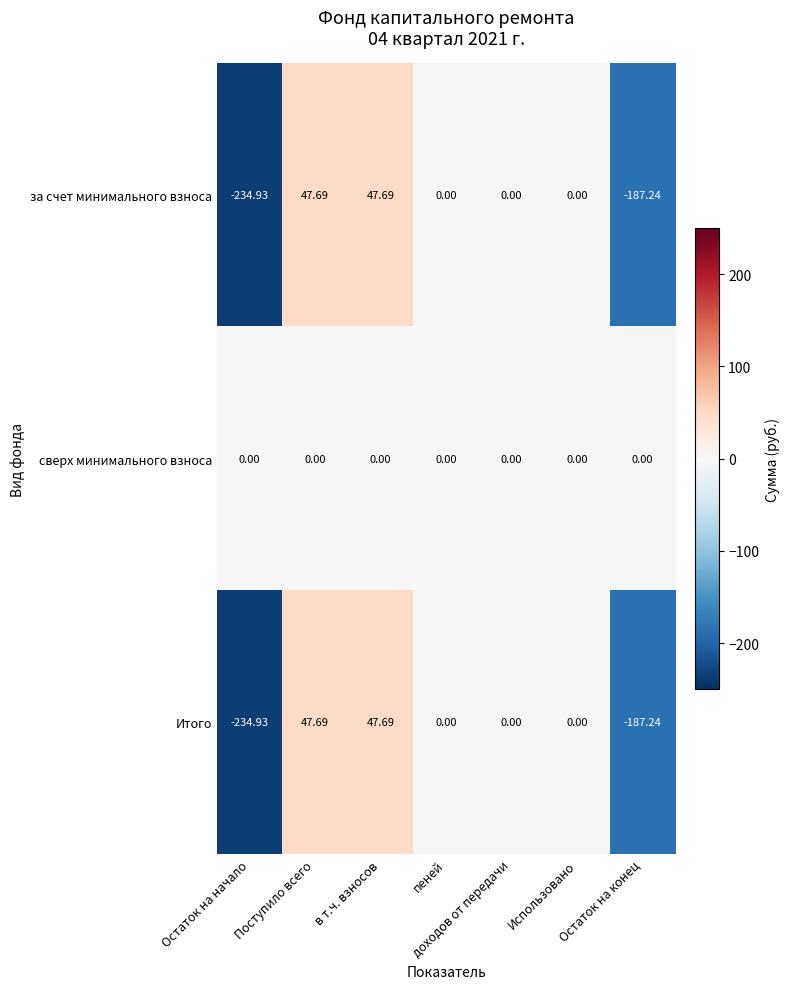

What is the spread (max minus min) of values at Остаток на конец?

187.2